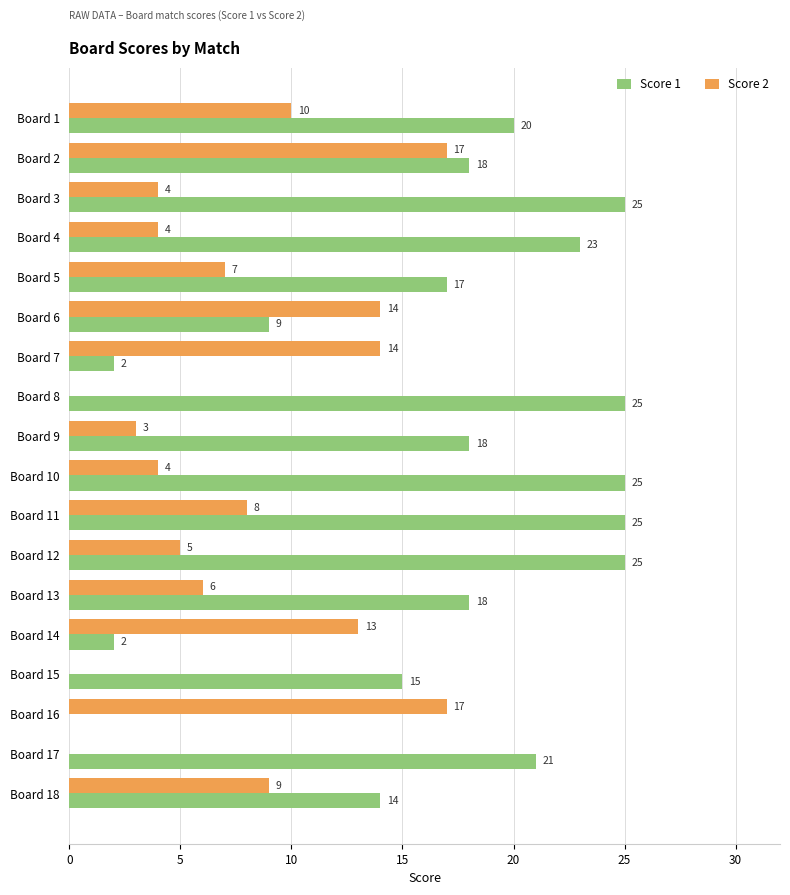

Between Board 9 and Board 16, which series saw the biggest shift?

Score 1